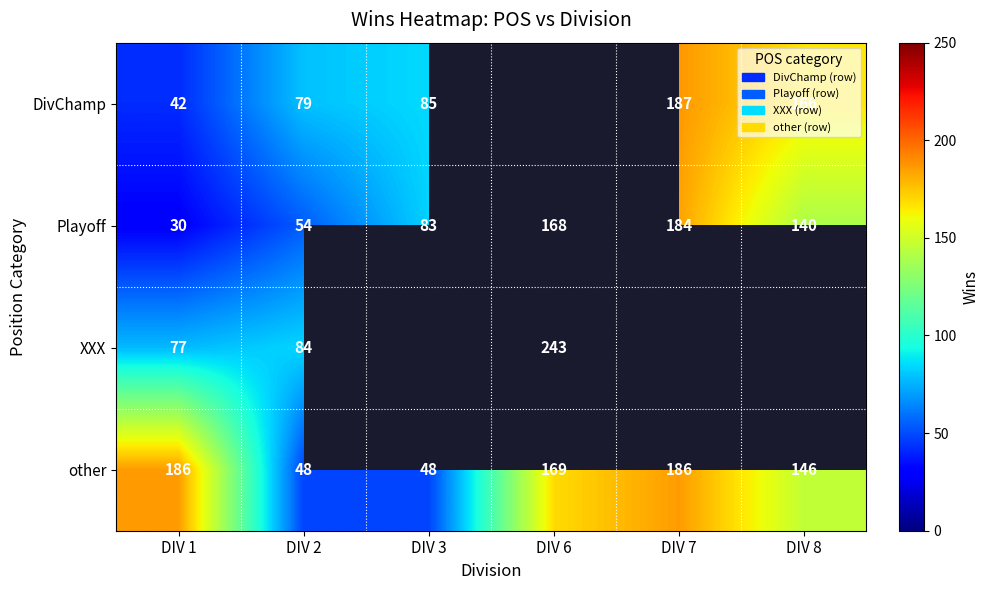

Count the Playoff values in the range 54 to 168.

4